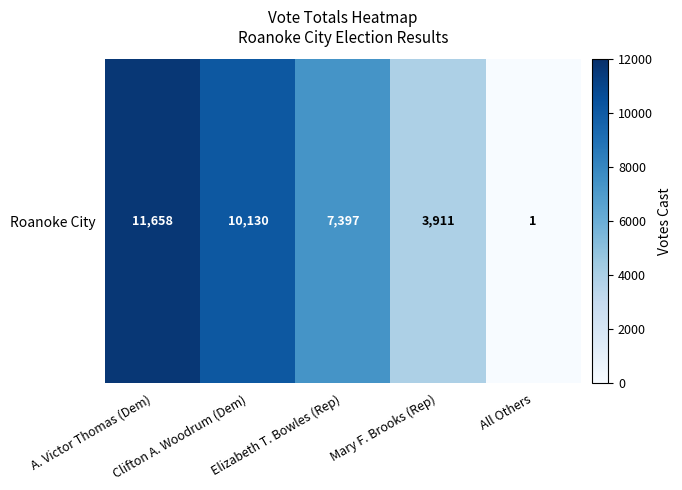

What is the smallest value displayed?

1